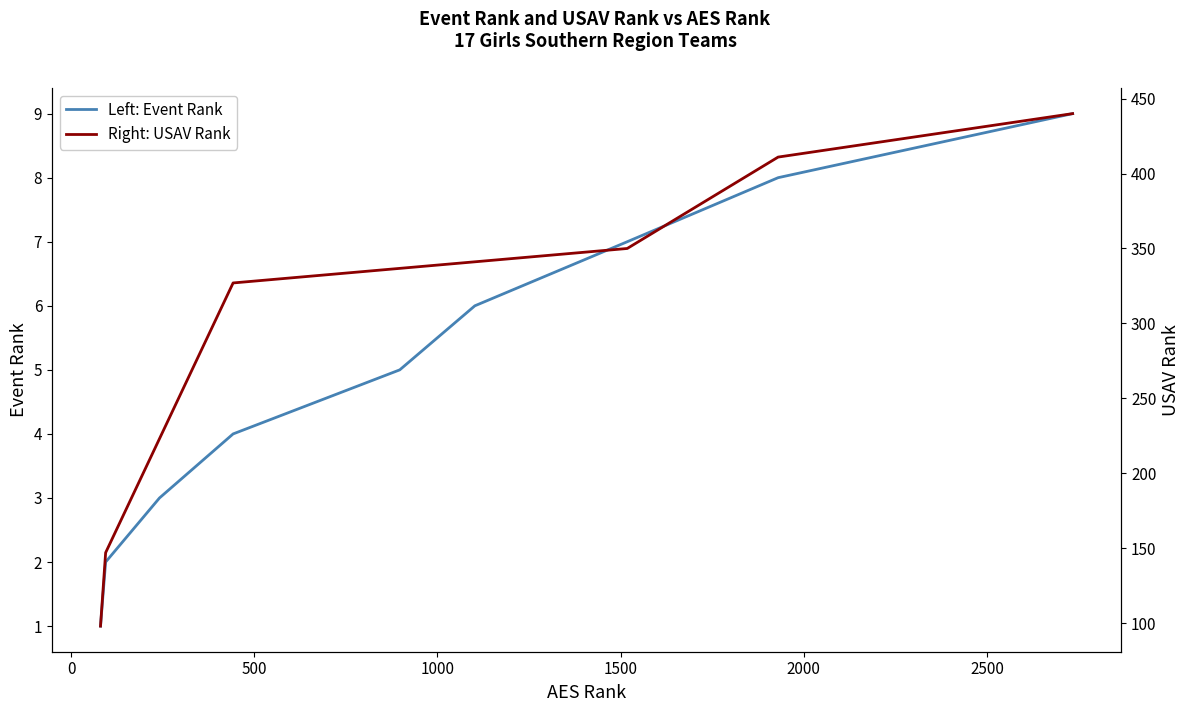

How many categories are shown in the chart?

9